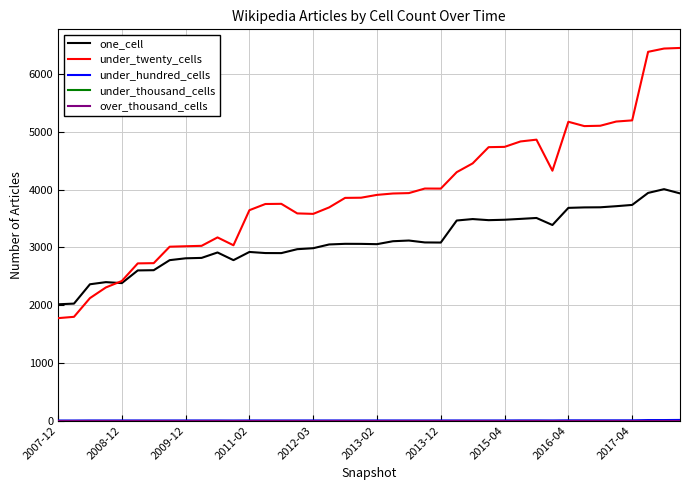

Does the chart display data point markers on the line(s)?

No